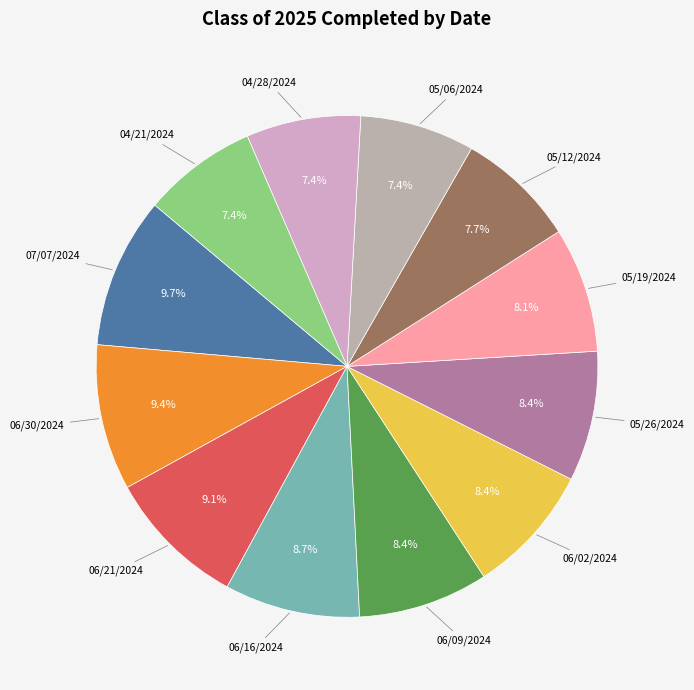

The 06/30/2024 slice represents 3% of the pie. True or false?

False